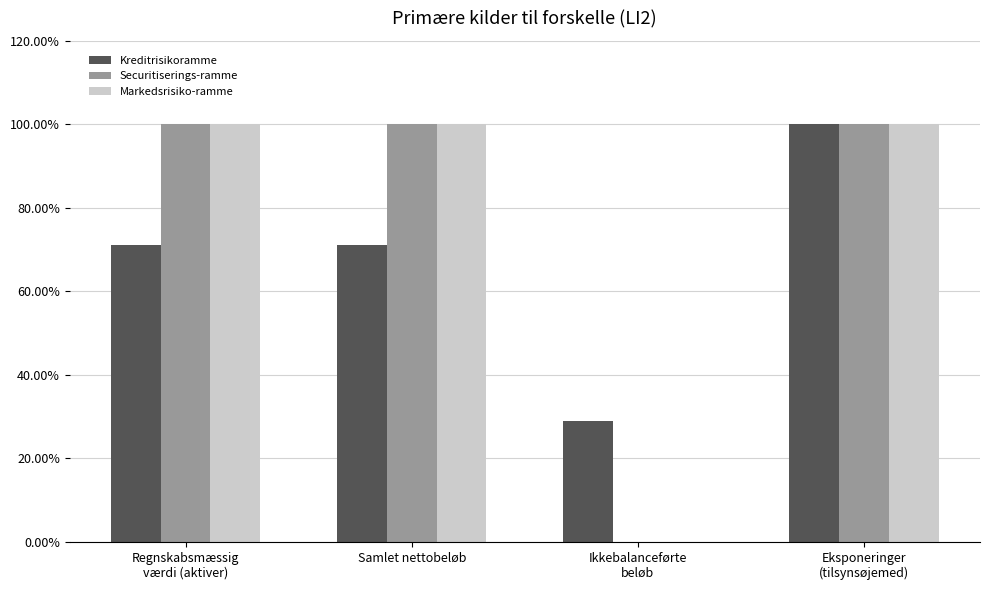

The Securitiserings-ramme series shows 31.0 at Eksponeringer
(tilsynsøjemed). True or false?

False